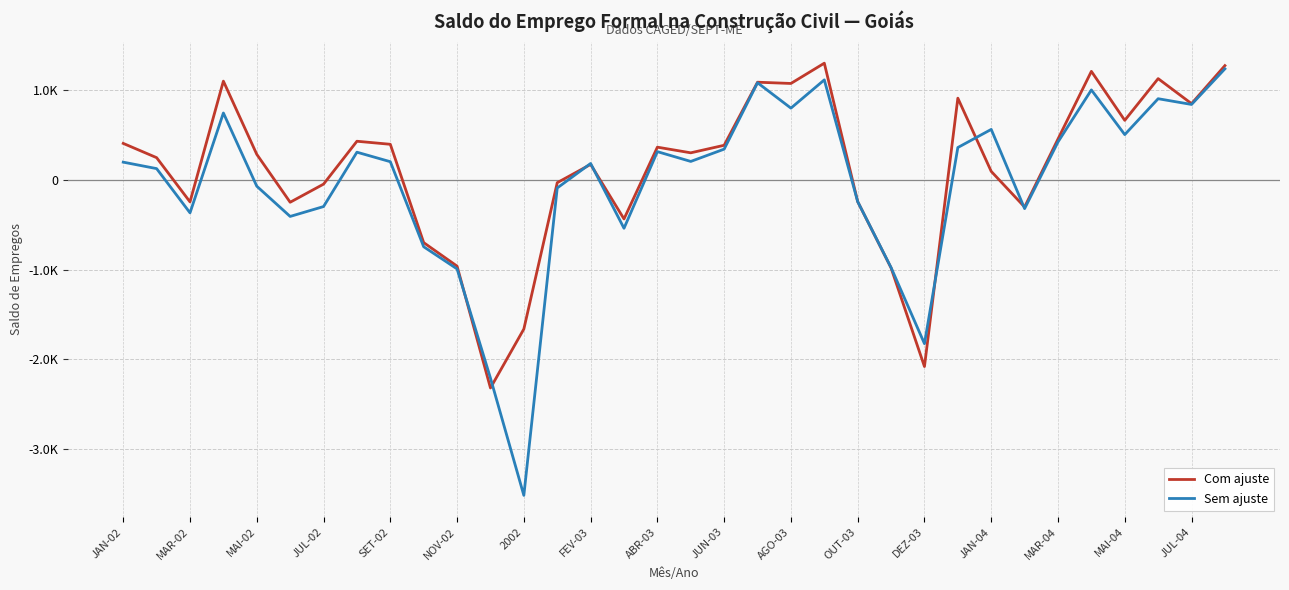

What is the average value of the Com ajuste series?

114